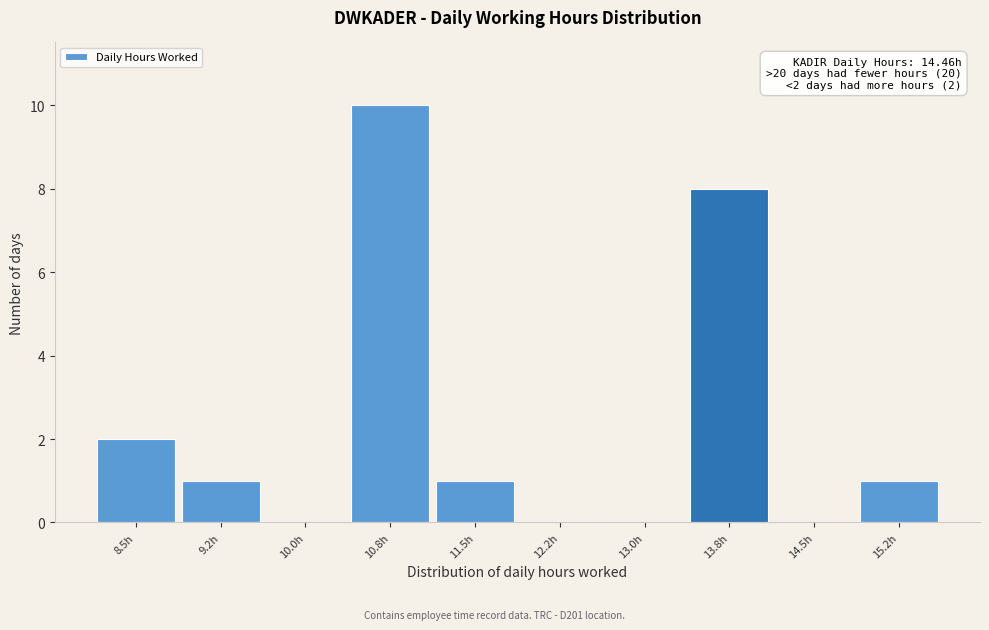

Reading left to right, what are all the values shown in this chart?

8.5h=2	9.2h=1	10.0h=0	10.8h=10	11.5h=1	12.2h=0	13.0h=0	13.8h=8	14.5h=0	15.2h=1